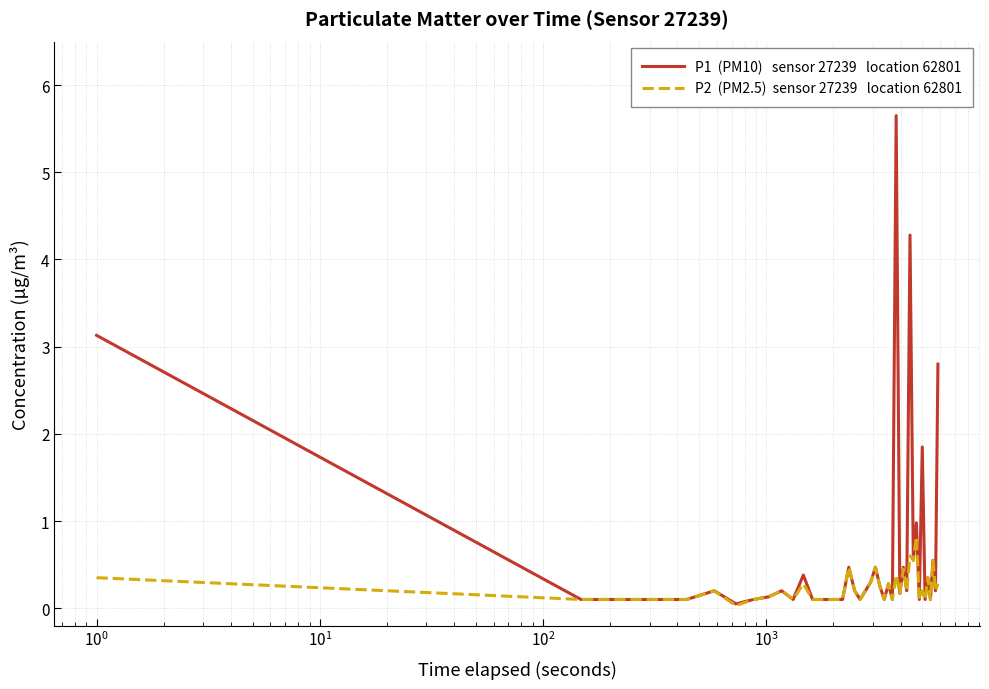

What is the maximum value shown in the chart?

5.7